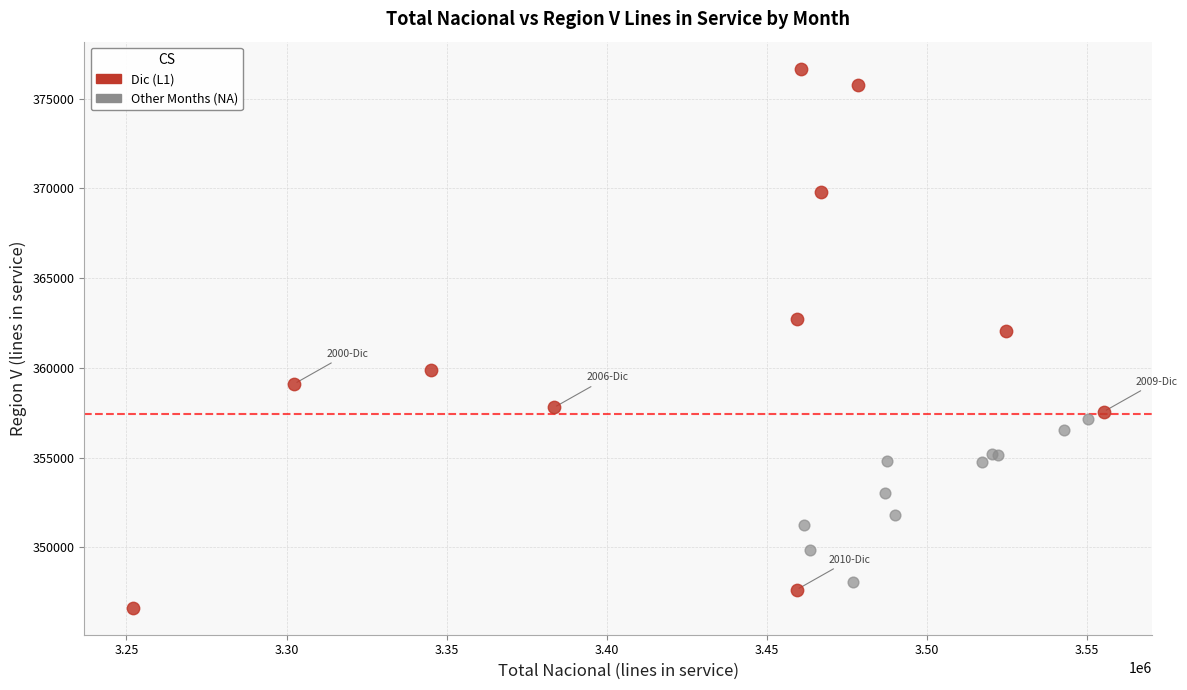

Which series reaches the maximum Y coordinate?

Dic (L1)